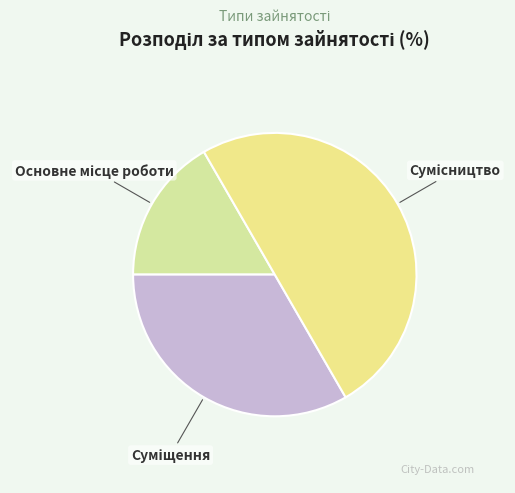

Which has a higher value, Основне місце роботи or Сумісництво?

Сумісництво